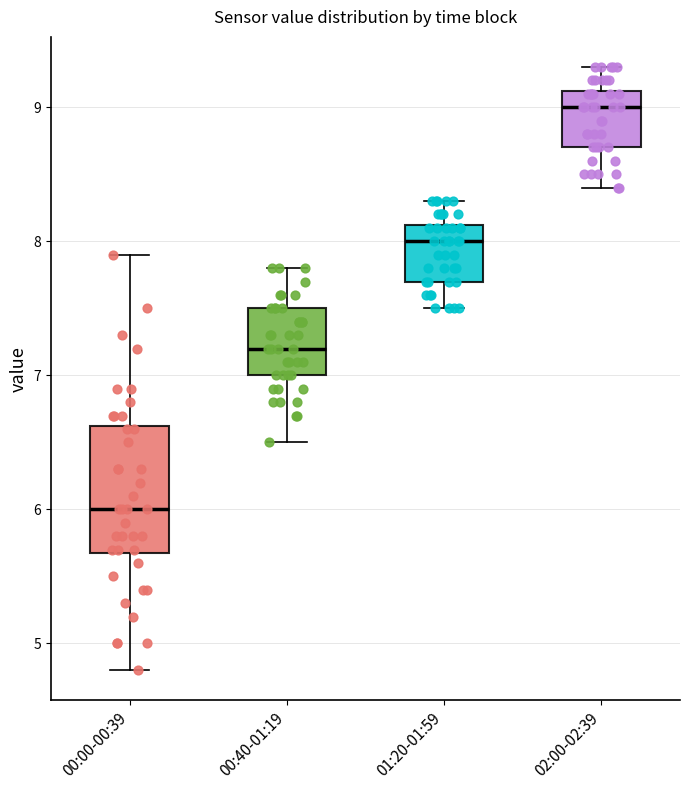

Which box has the highest median line?

02:00-02:39